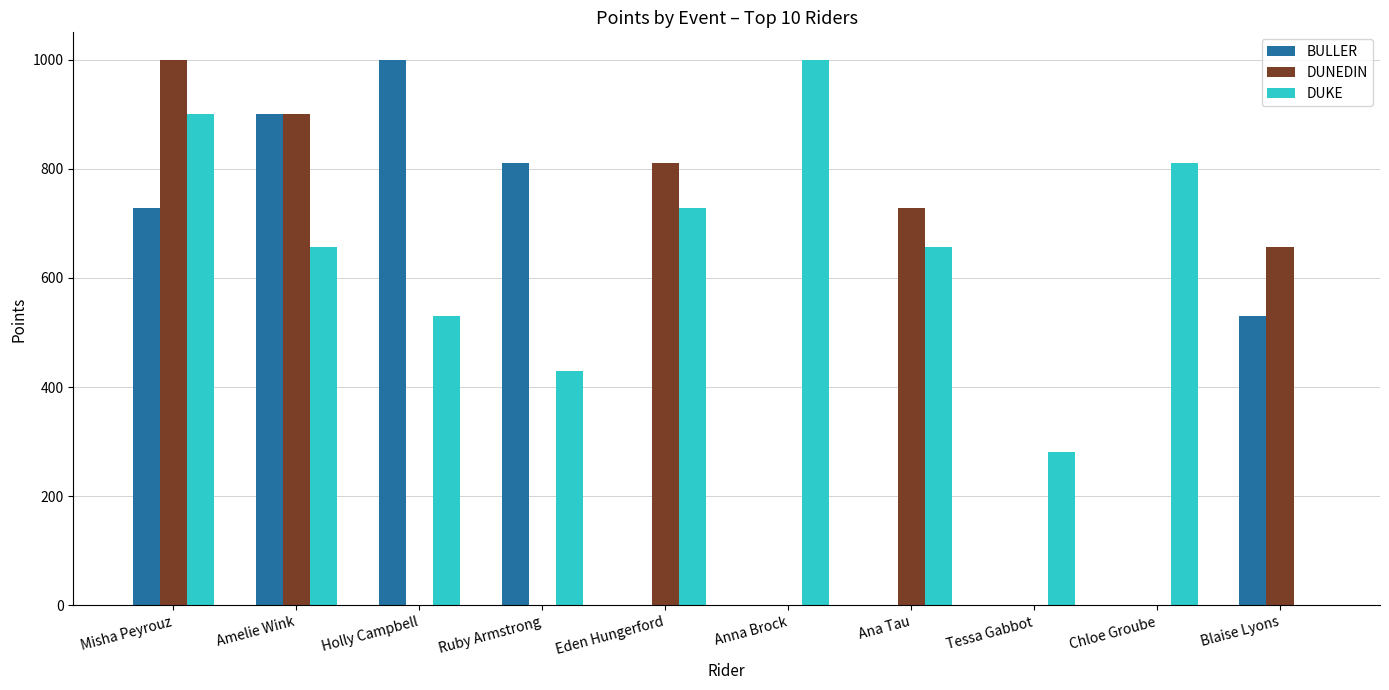

Reading left to right, list all the values displayed in this chart.

BULLER: Misha Peyrouz=729	Amelie Wink=900	Holly Campbell=1000	Ruby Armstrong=810	Eden Hungerford=0	Anna Brock=0	Ana Tau=0	Tessa Gabbot=0	Chloe Groube=0	Blaise Lyons=531
DUNEDIN: Misha Peyrouz=1000	Amelie Wink=900	Holly Campbell=0	Ruby Armstrong=0	Eden Hungerford=810	Anna Brock=0	Ana Tau=729	Tessa Gabbot=0	Chloe Groube=0	Blaise Lyons=656
DUKE: Misha Peyrouz=900	Amelie Wink=656	Holly Campbell=531	Ruby Armstrong=430	Eden Hungerford=729	Anna Brock=1000	Ana Tau=656	Tessa Gabbot=282	Chloe Groube=810	Blaise Lyons=0